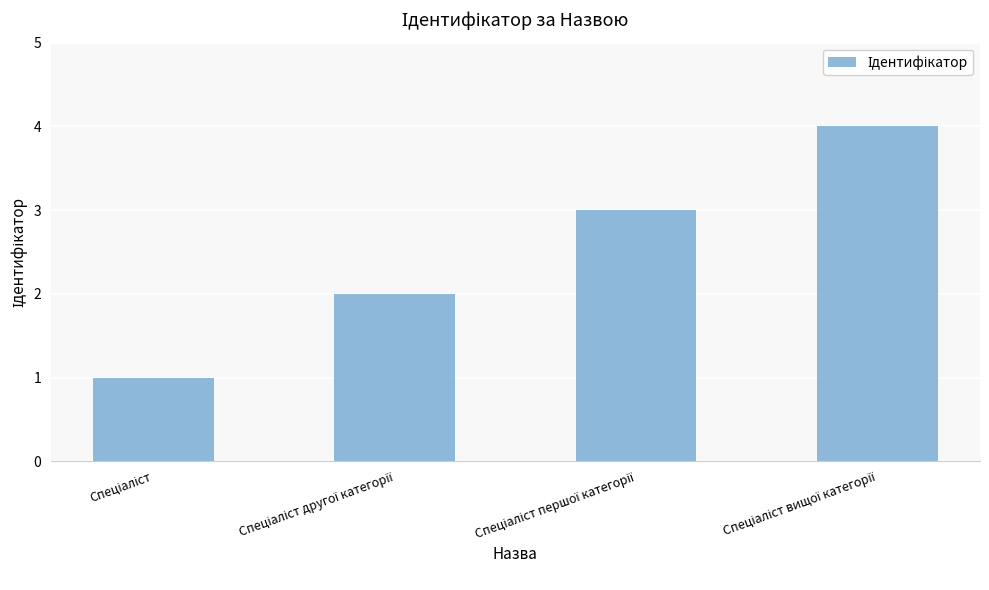

What is the difference between the maximum and minimum values?

3